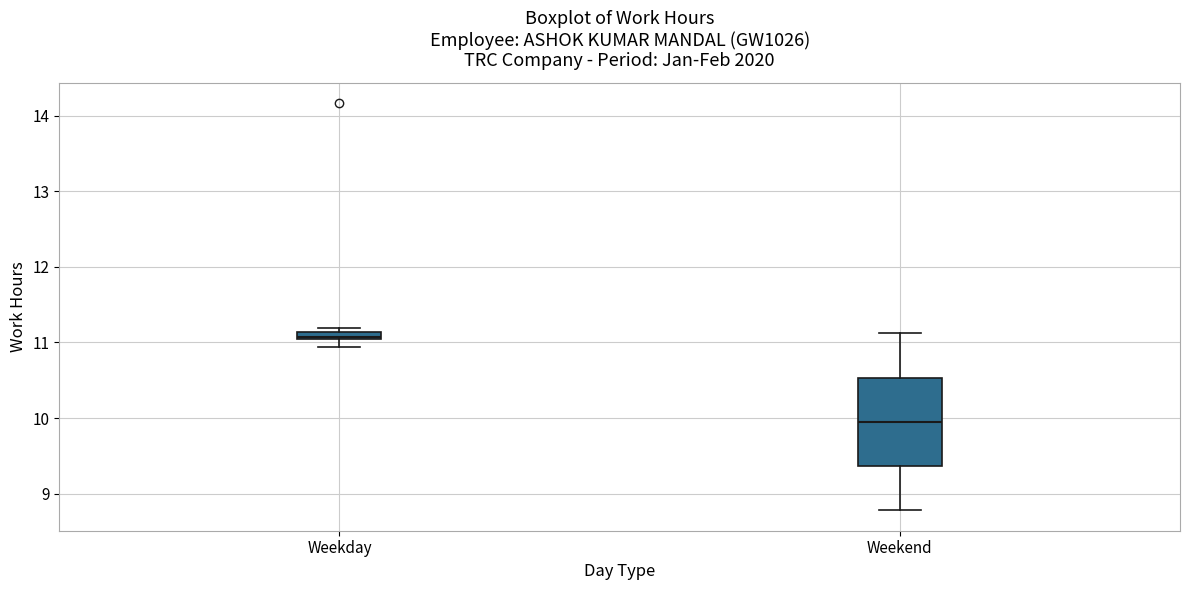

Comparing the boxes themselves (not the whiskers), which one is the tallest?

Weekend